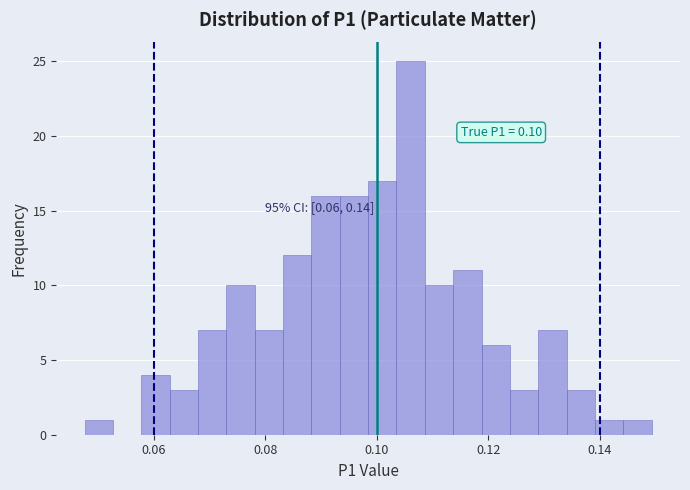

Read against the x-axis, roughly where is the centre of the tallest bar?

0.106